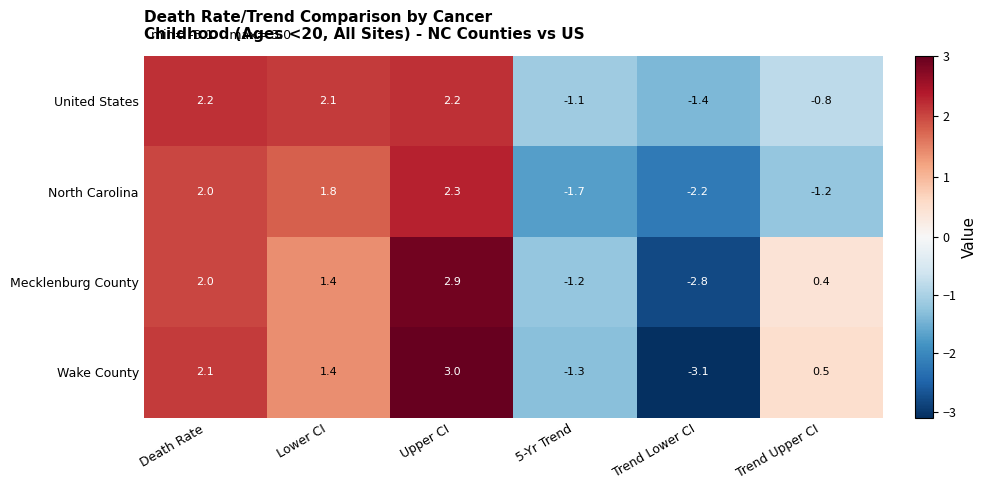

What is the maximum value shown in the chart?

3.0